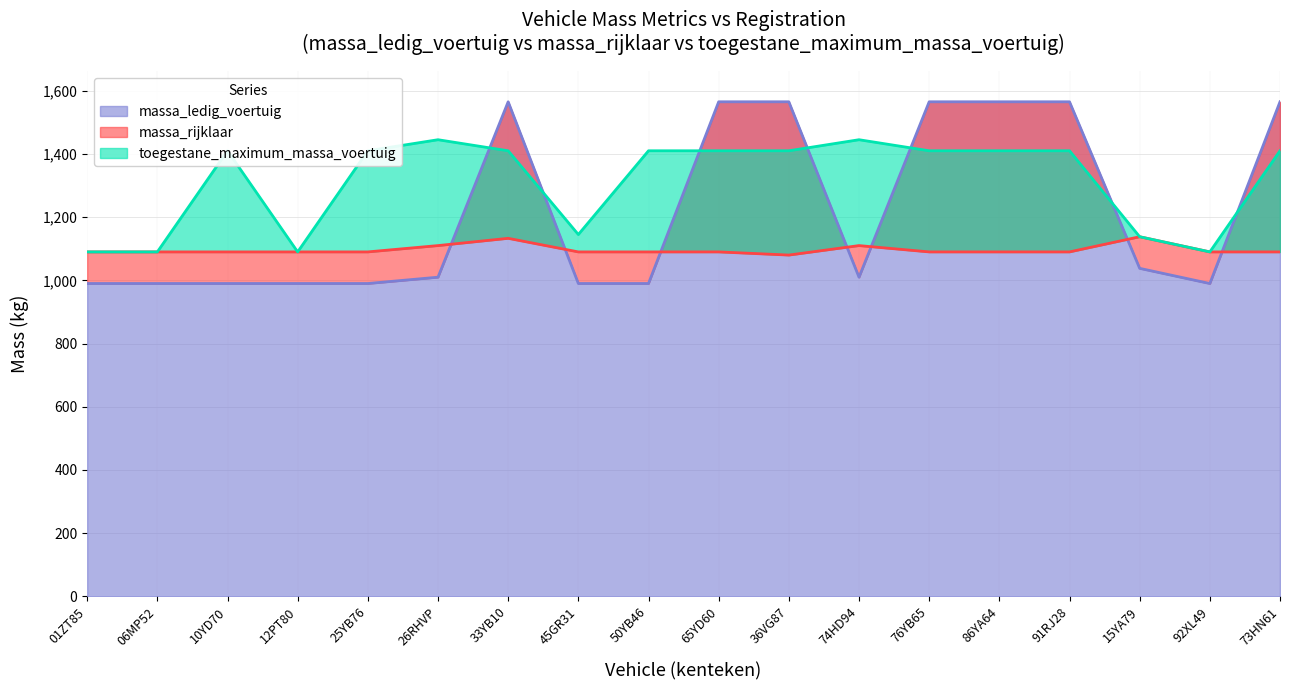

True or false: massa_rijklaar and toegestane_maximum_massa_voertuig intersect in this chart.

False